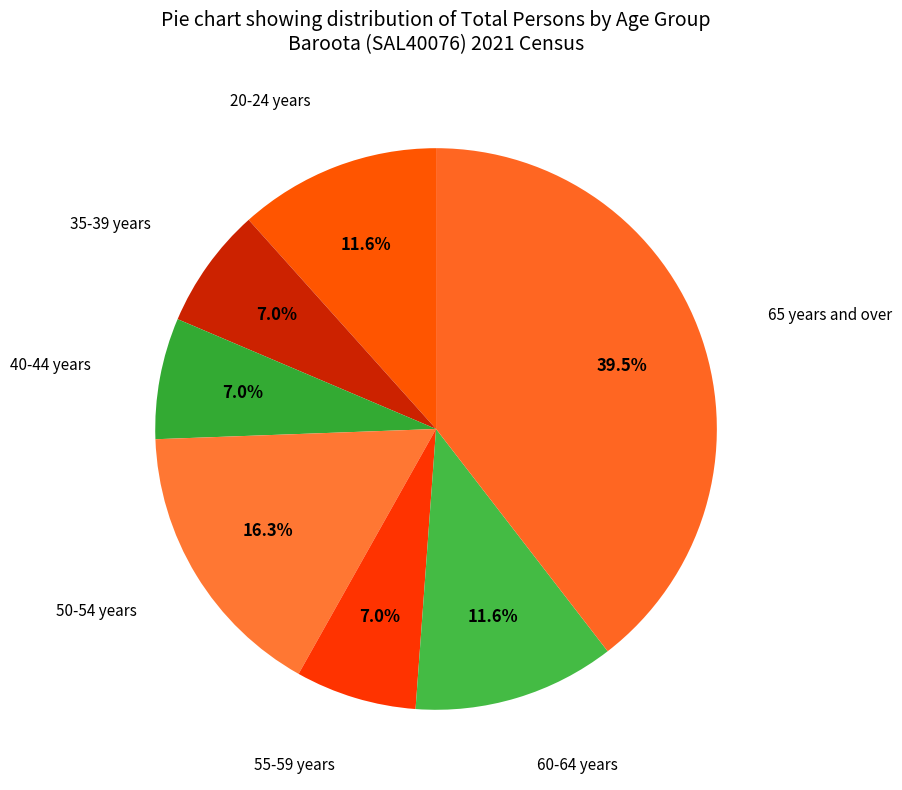

True or false: 60-64 years accounts for 1% of the total.

False